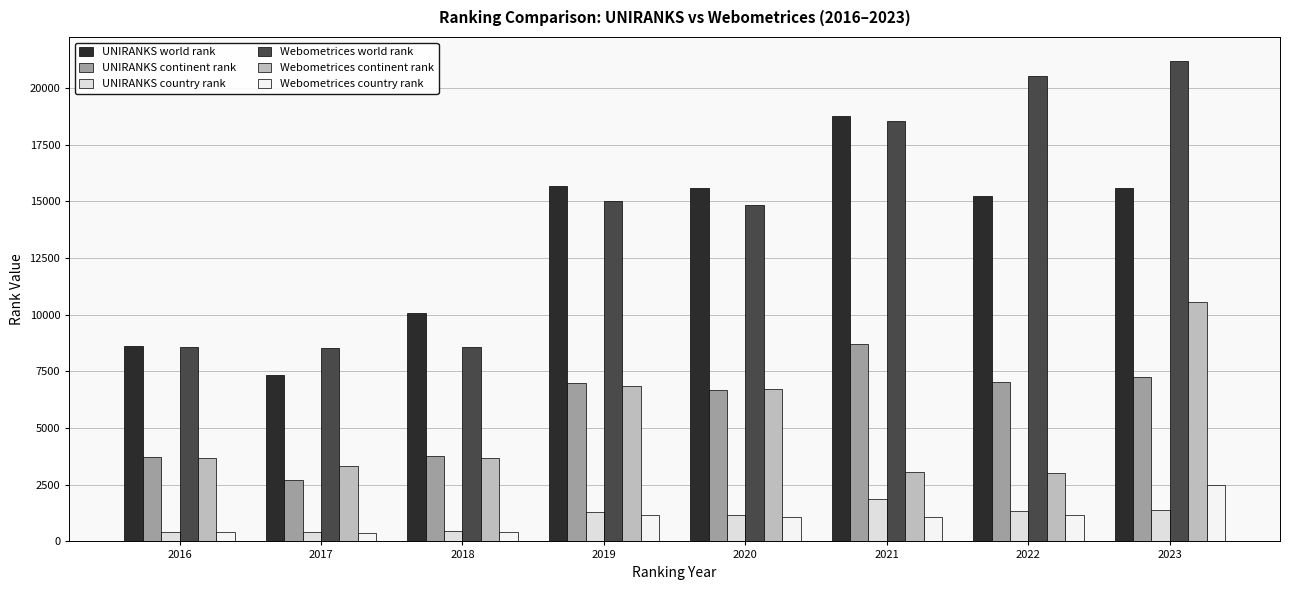

Is the value of Webometrices continent rank at 2020 greater than the value of Webometrices country rank at 2019?

Yes